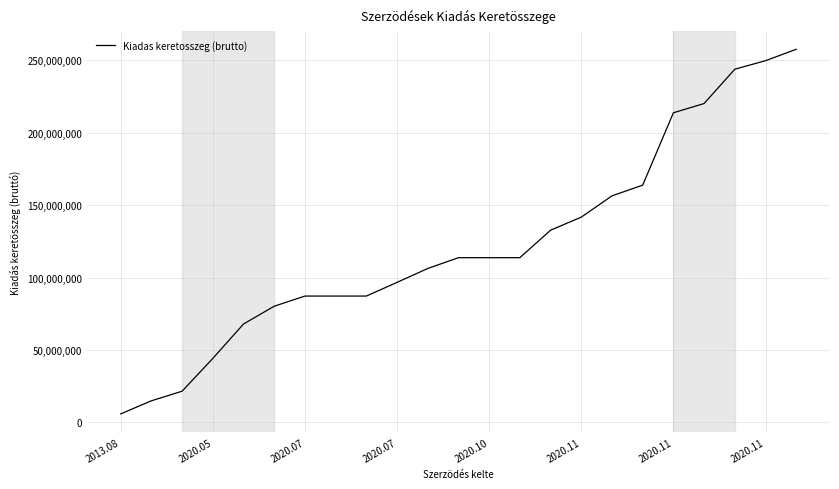

What is the difference between the maximum and minimum values?

251693988